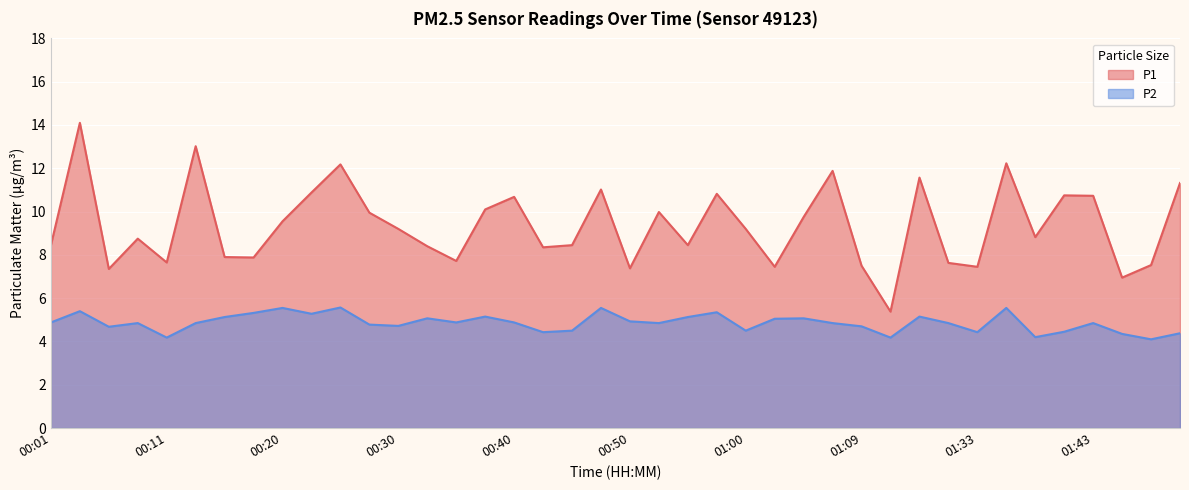

Reading right to left, extract all data points from this chart.

P1: 01:51=11.3	01:48=7.5	01:46=7.0	01:43=10.7	01:41=10.8	01:38=8.8	01:36=12.2	01:33=7.5	01:31=7.6	01:28=11.6	01:20=5.4	01:09=7.5	01:07=11.9	01:05=9.8	01:02=7.5	01:00=9.2	00:57=10.8	00:55=8.4	00:52=10.0	00:50=7.4	00:47=11.0	00:45=8.4	00:42=8.3	00:40=10.7	00:37=10.1	00:35=7.7	00:33=8.4	00:30=9.2	00:28=9.9	00:25=12.2	00:23=10.9	00:20=9.6	00:18=7.9	00:16=7.9	00:13=13.0	00:11=7.7	00:08=8.8	00:06=7.3	00:03=14.1	00:01=8.4
P2: 01:51=4.4	01:48=4.1	01:46=4.3	01:43=4.8	01:41=4.5	01:38=4.2	01:36=5.5	01:33=4.4	01:31=4.8	01:28=5.2	01:20=4.2	01:09=4.7	01:07=4.8	01:05=5.1	01:02=5.0	01:00=4.5	00:57=5.3	00:55=5.1	00:52=4.8	00:50=4.9	00:47=5.5	00:45=4.5	00:42=4.4	00:40=4.9	00:37=5.2	00:35=4.9	00:33=5.1	00:30=4.7	00:28=4.8	00:25=5.6	00:23=5.3	00:20=5.5	00:18=5.3	00:16=5.1	00:13=4.8	00:11=4.2	00:08=4.8	00:06=4.7	00:03=5.4	00:01=4.9